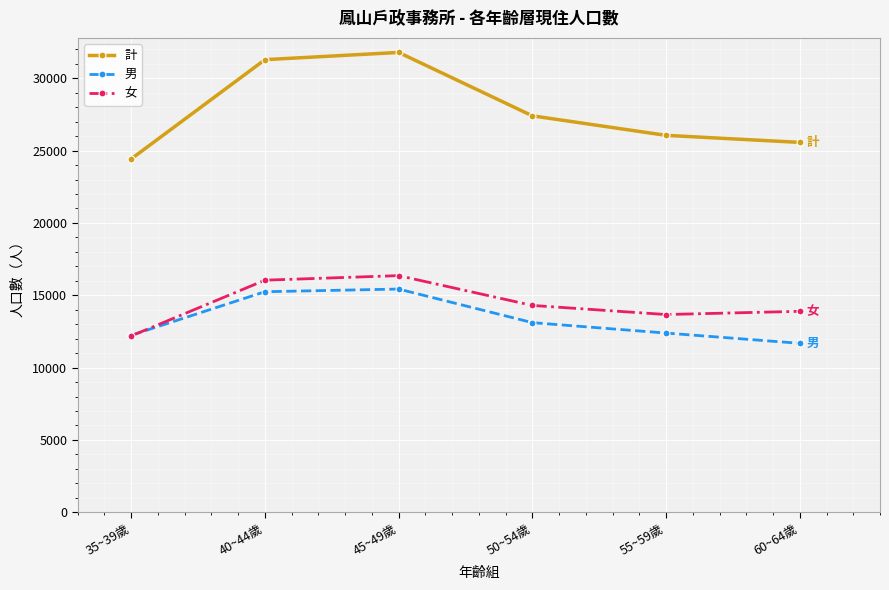

How many interior local peaks does the 男 series have?

1